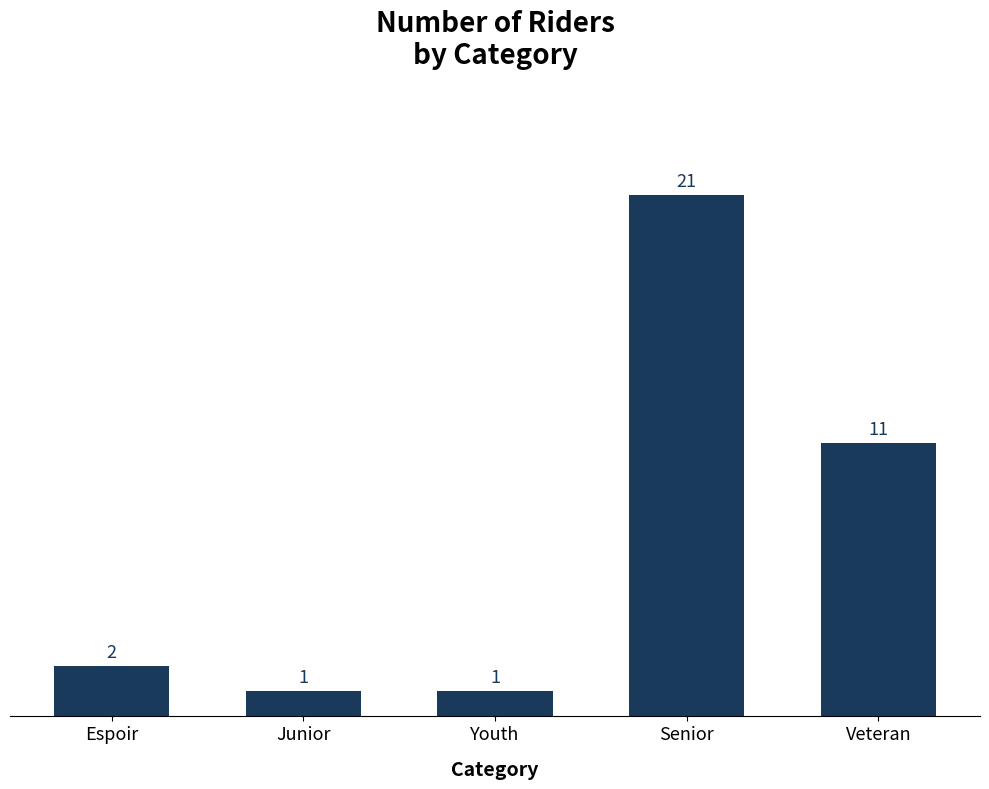

What is the label of the 5th bar from the right?

Espoir